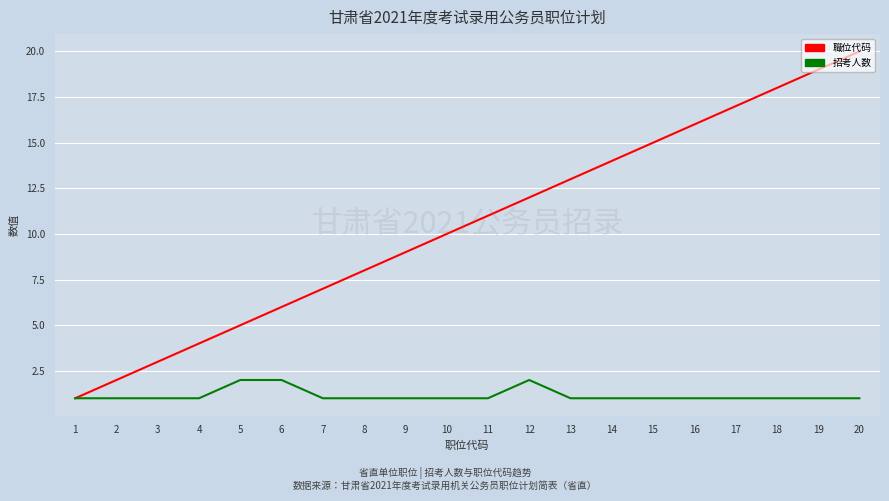

True or false: 職位代码 has more than 2 points higher than both neighbors.

False